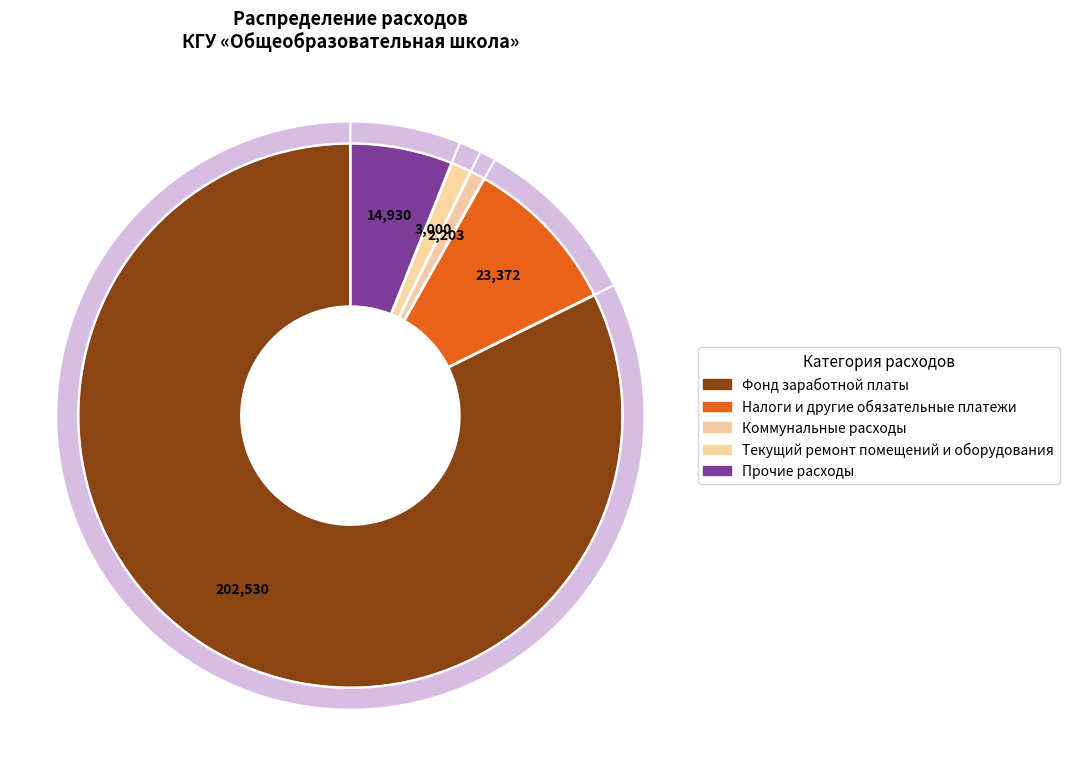

Which category has the smallest portion of the pie?

Коммунальные расходы